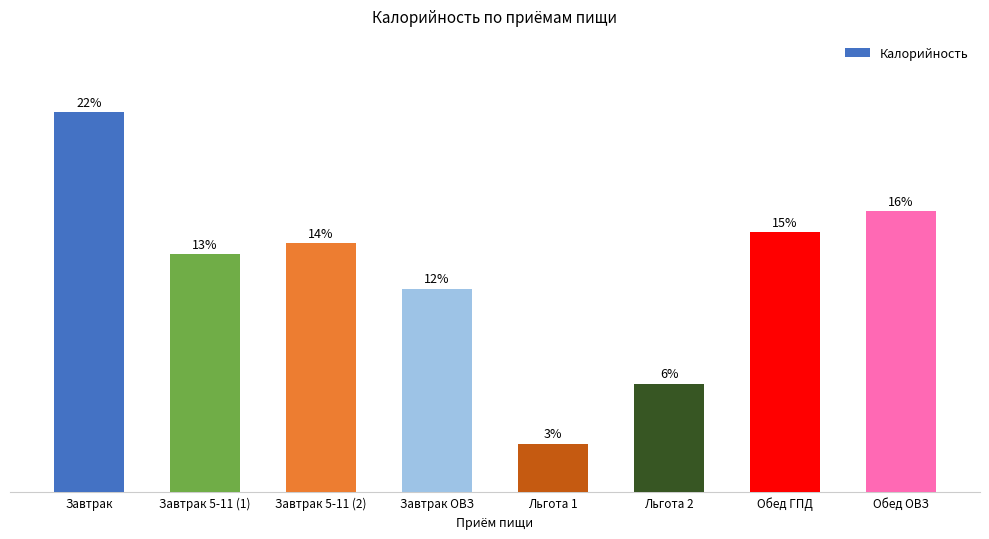

Are the bars horizontal?

No